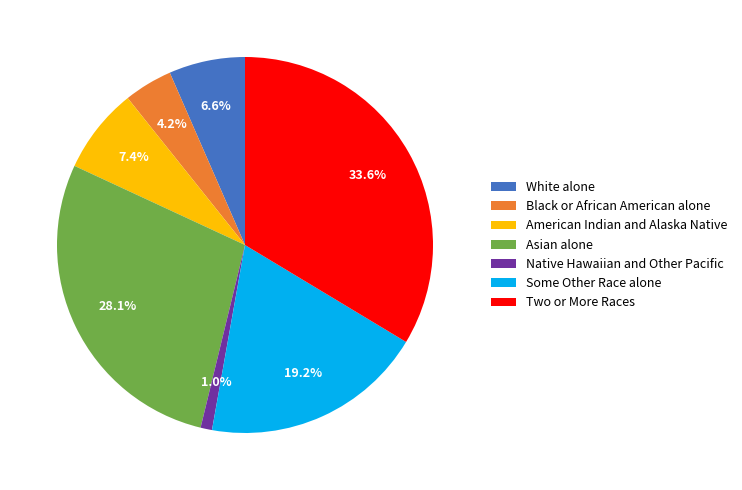

Count the number of slices in the pie.

7